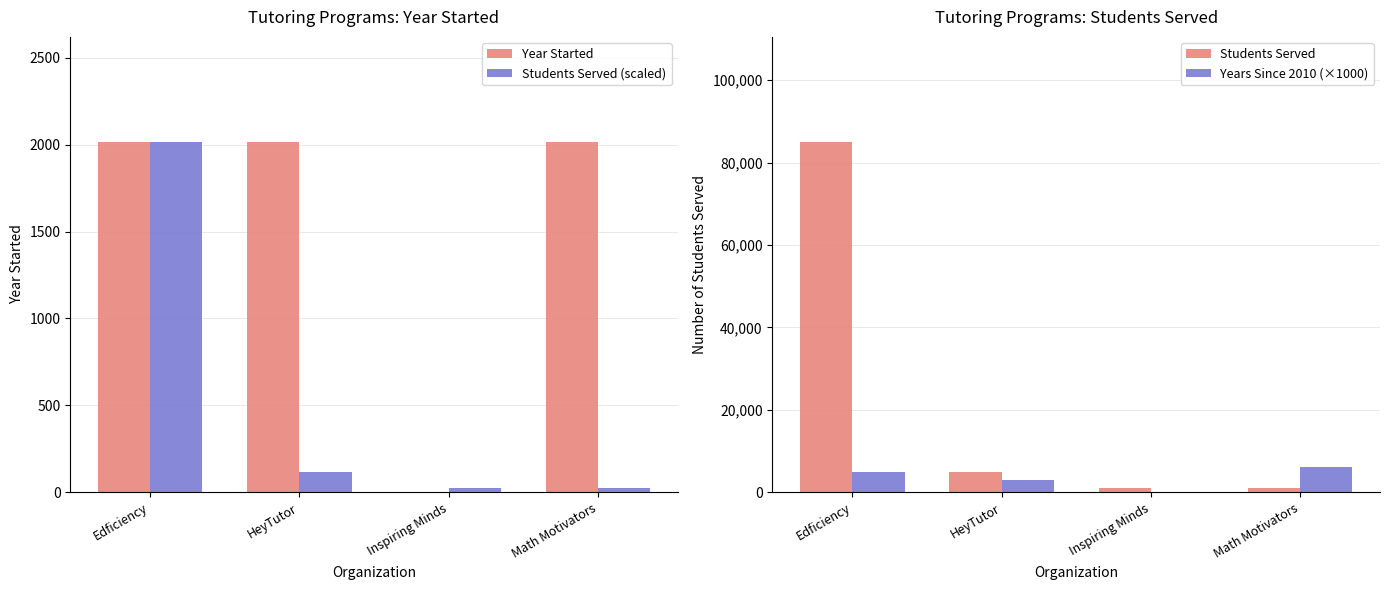

What are all the series names shown in the legend?

Year Started, Students Served (scaled), Students Served, Years Since 2010 (×1000)